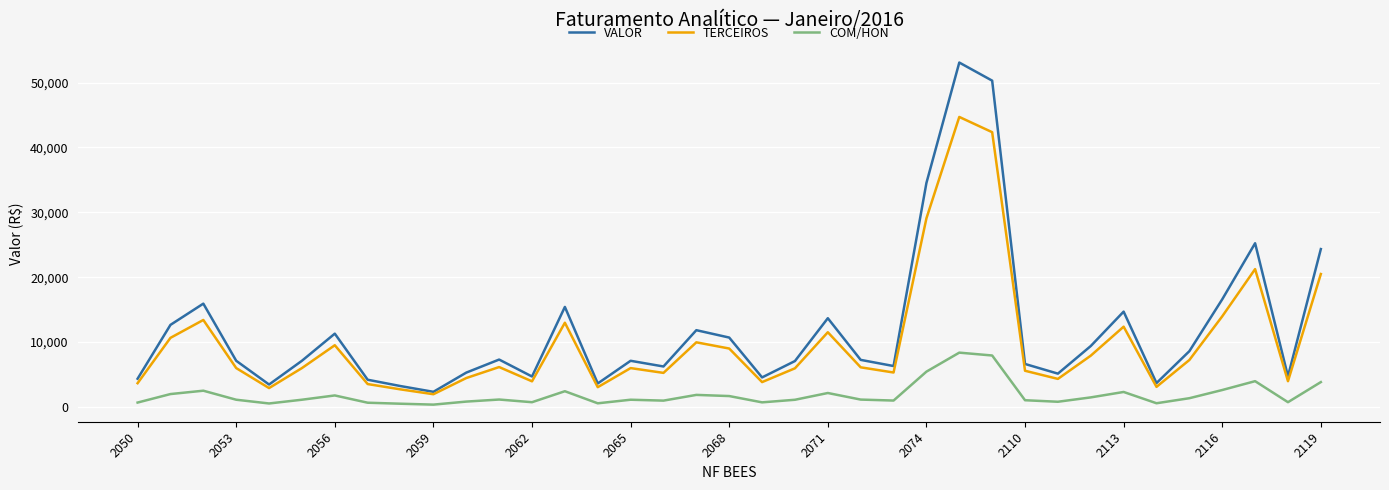

What is the greatest value displayed?

53084.0